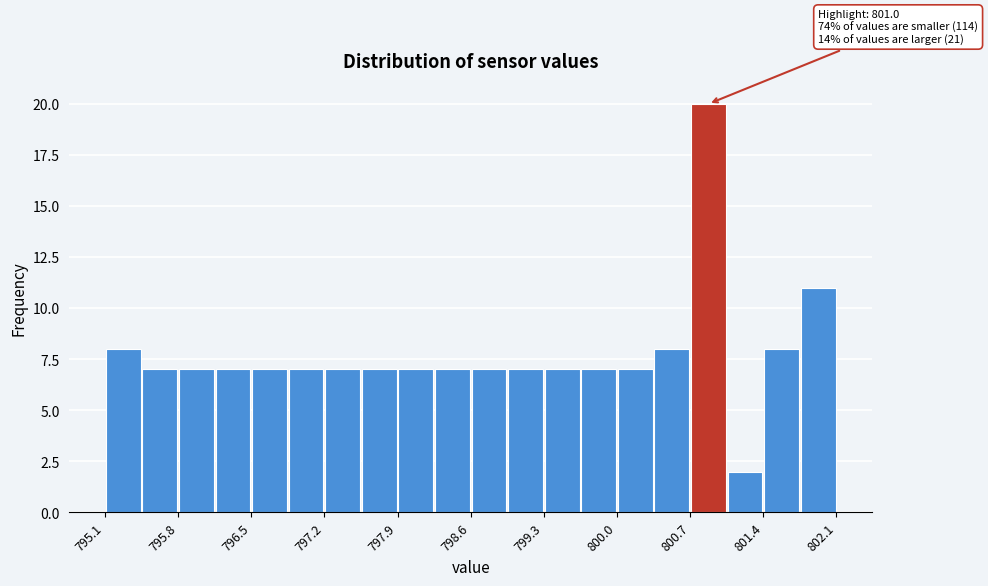

Around what value on the x-axis is the tallest bar? Give the approximate position of its centre, as read against the axis.

800.9